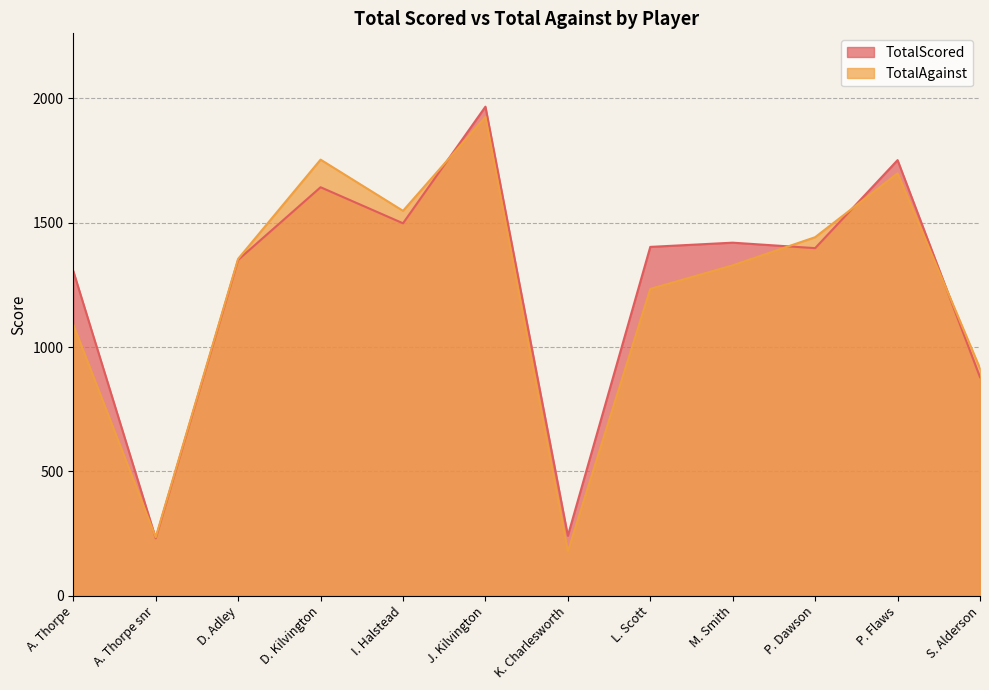

Reading left to right, what are all the values shown in this chart?

TotalScored: A. Thorpe=1306	A. Thorpe snr=231	D. Adley=1351	D. Kilvington=1643	I. Halstead=1498	J. Kilvington=1967	K. Charlesworth=241	L. Scott=1403	M. Smith=1420	P. Dawson=1398	P. Flaws=1752	S. Alderson=879
TotalAgainst: A. Thorpe=1090	A. Thorpe snr=235	D. Adley=1355	D. Kilvington=1754	I. Halstead=1548	J. Kilvington=1926	K. Charlesworth=178	L. Scott=1234	M. Smith=1329	P. Dawson=1442	P. Flaws=1699	S. Alderson=914